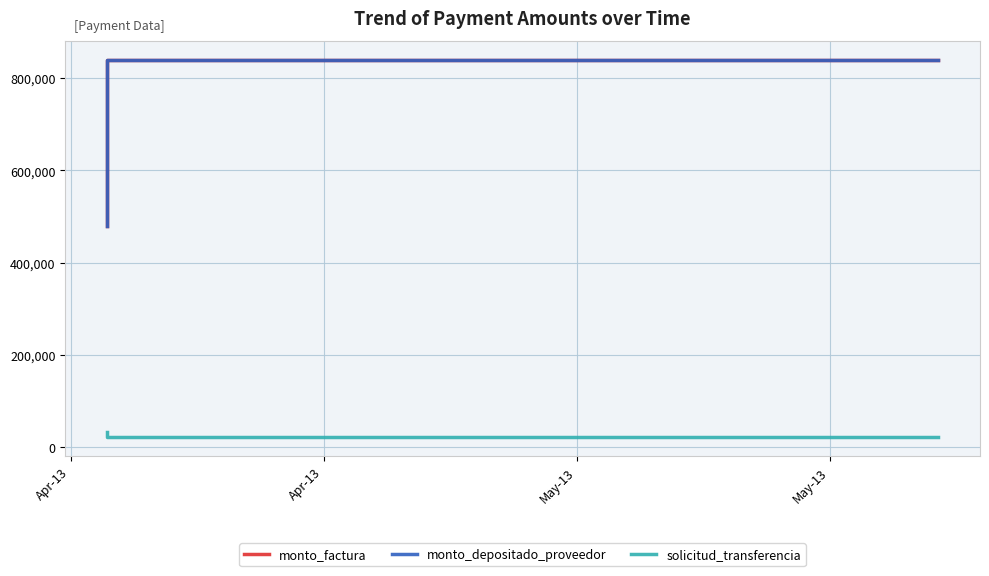

What is the maximum value shown in the chart?

840000